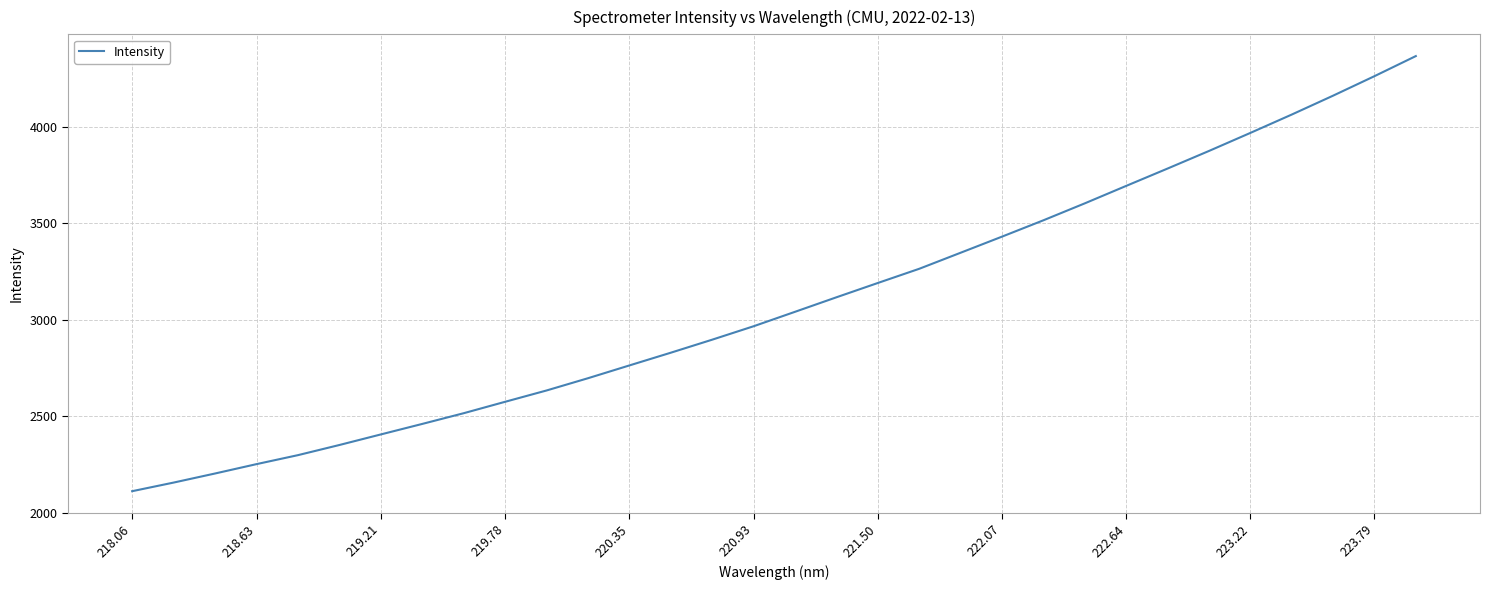

What is the difference between the maximum and minimum values?

2257.8